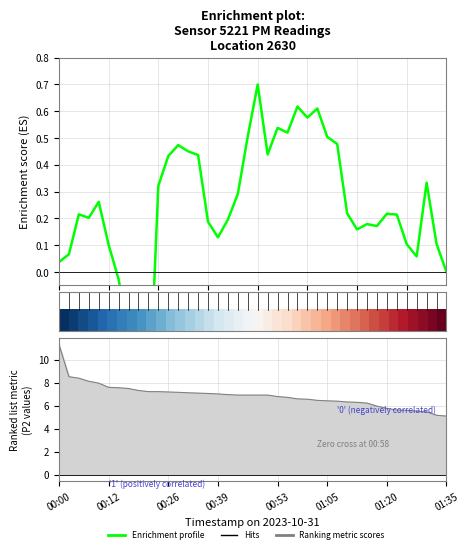

What is the label of the 5th point from the left?

00:53